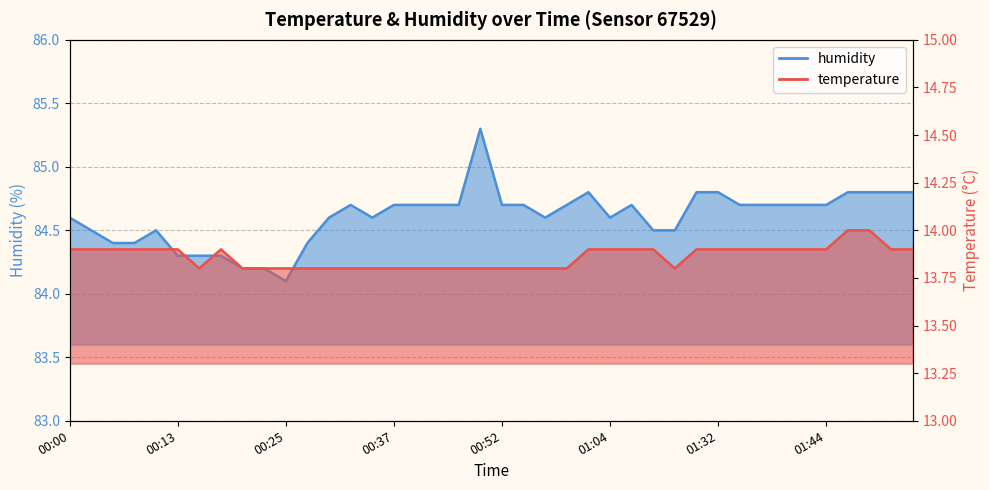

What position from the left is 01:52?

39